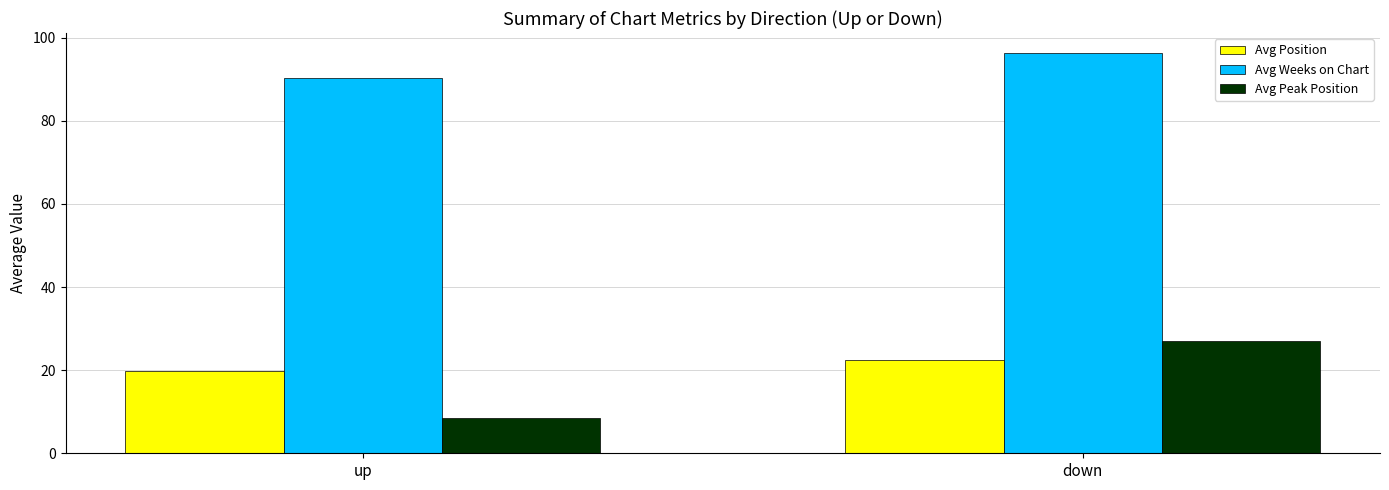

At which category is the sum across all series the highest?

down